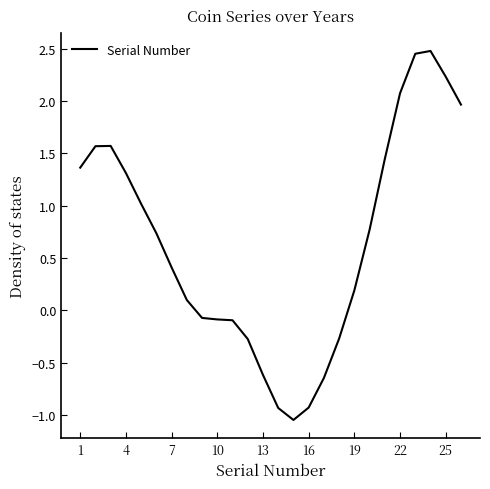

The value at 22 is 3.4. True or false?

False